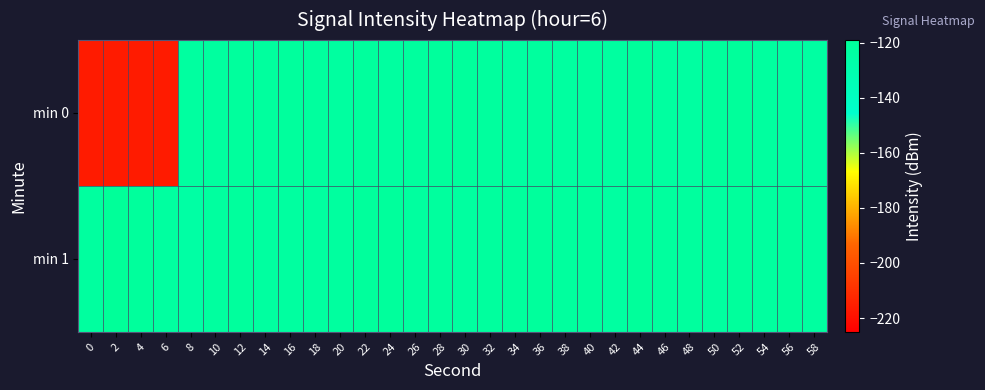

Reading left to right, what are all the values shown in this chart?

min 0: 0=-216.4	2=-216.4	4=-216.4	6=-216.4	8=-123.1	10=-122.4	12=-121.6	14=-122.2	16=-121.3	18=-122.1	20=-123.0	22=-121.3	24=-123.1	26=-121.9	28=-120.9	30=-120.7	32=-122.2	34=-123.6	36=-122.1	38=-122.9	40=-121.8	42=-123.0	44=-120.5	46=-122.9	48=-123.6	50=-120.7	52=-120.4	54=-122.4	56=-123.3	58=-123.8
min 1: 0=-122.7	2=-119.5	4=-120.9	6=-123.3	8=-124.8	10=-122.6	12=-121.6	14=-123.2	16=-123.0	18=-123.0	20=-122.4	22=-121.2	24=-120.8	26=-122.6	28=-121.9	30=-123.1	32=-122.3	34=-121.5	36=-120.7	38=-122.0	40=-121.3	42=-123.4	44=-120.4	46=-122.2	48=-121.7	50=-123.0	52=-120.9	54=-122.5	56=-121.1	58=-123.2